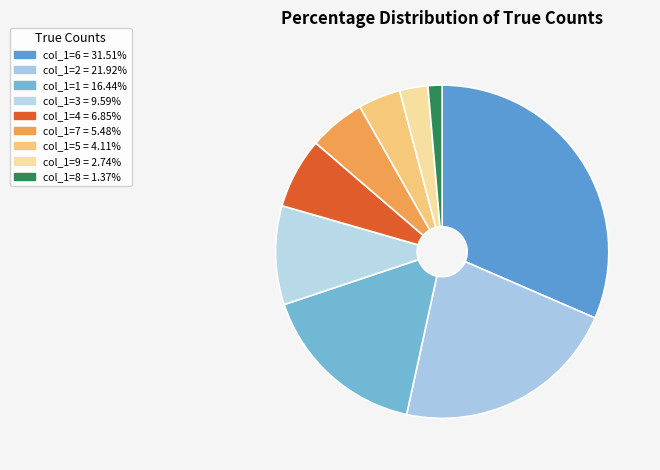

Does any single category account for the majority?

No